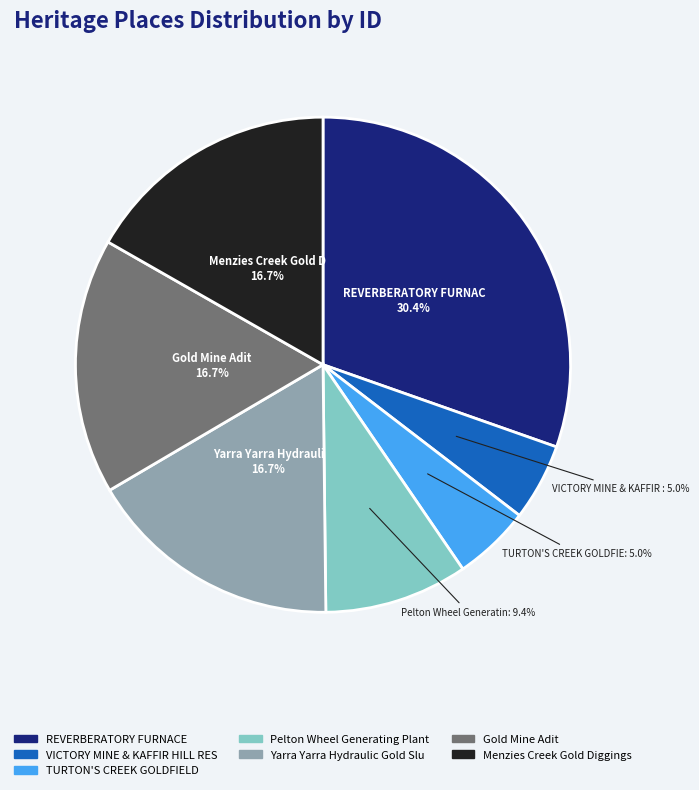

Is there any slice that represents more than half of the pie?

No